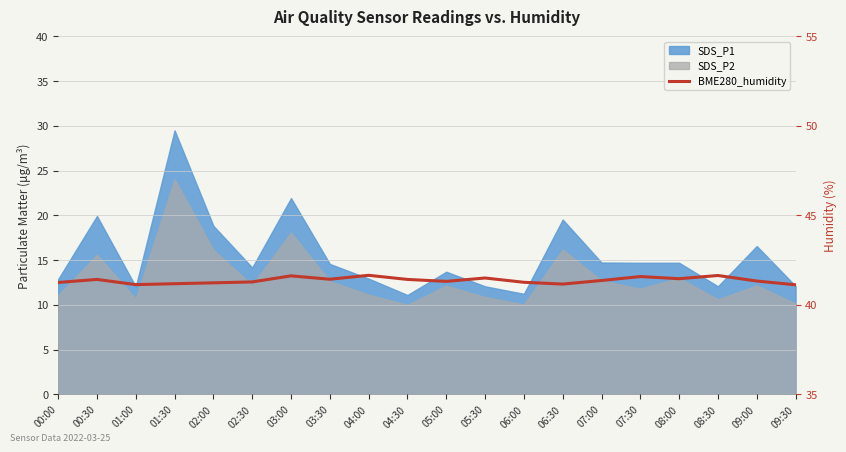

At which label is the value closest to 41?

09:30